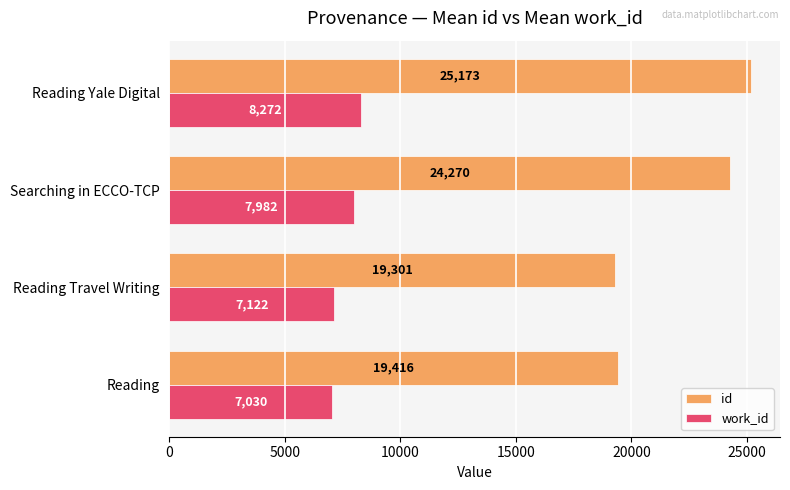

What is the difference between the maximum and minimum values in the id series?

5872.0